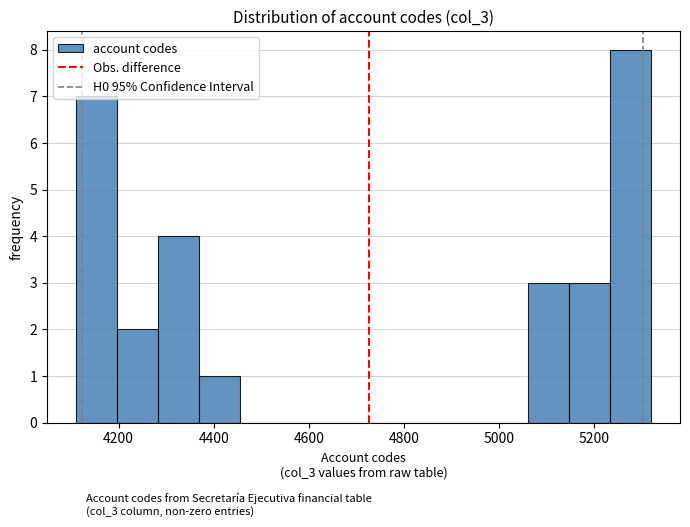

How tall is the bar that spans 4360 to 4460 on the x-axis? Neither the bar edges nor the heights are printed on the chart, so give them approximately, as read against the axes.

1